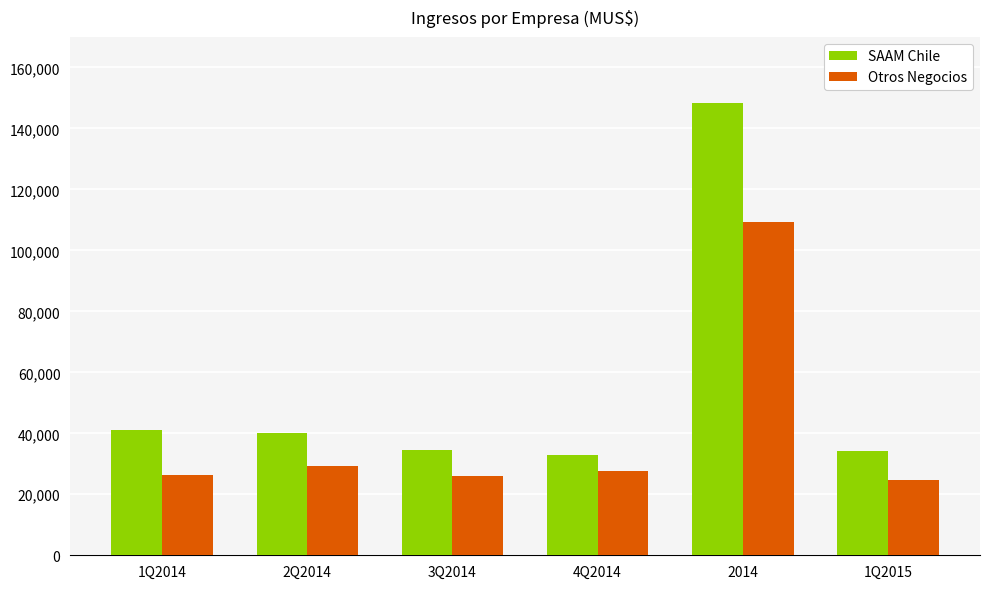

How many values in the SAAM Chile series are below 39940?

3